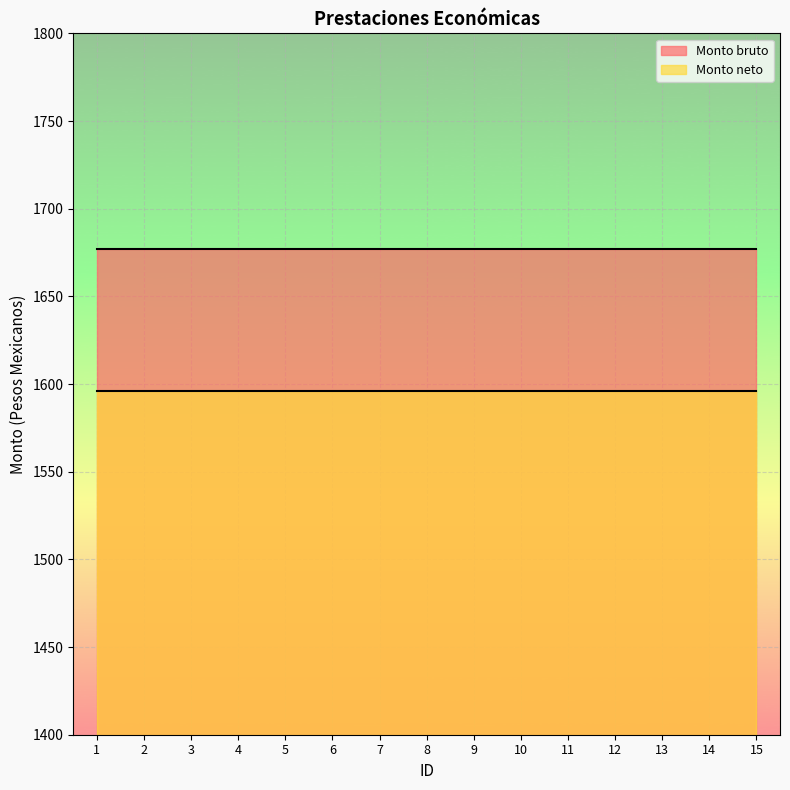

At how many categories does at least one series exceed 1657?

15